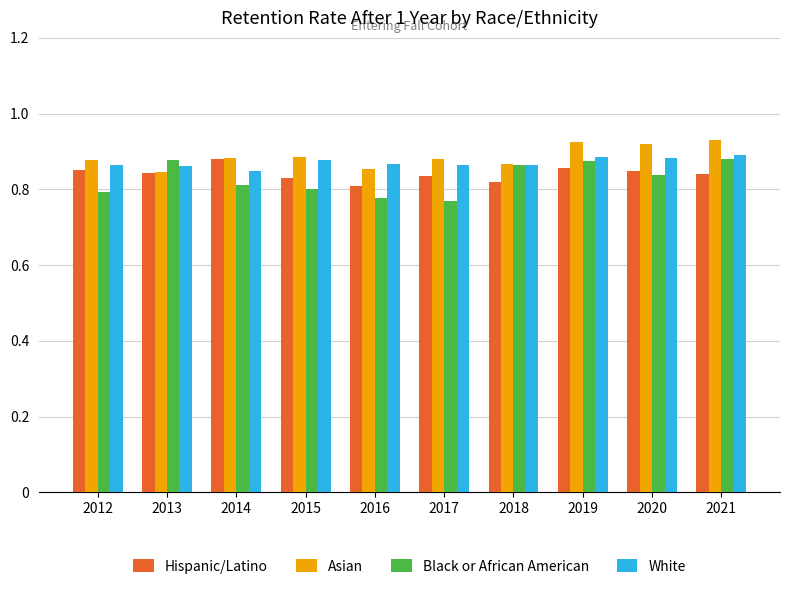

Is it true that Hispanic/Latino equals 0.2 at 2014?

False